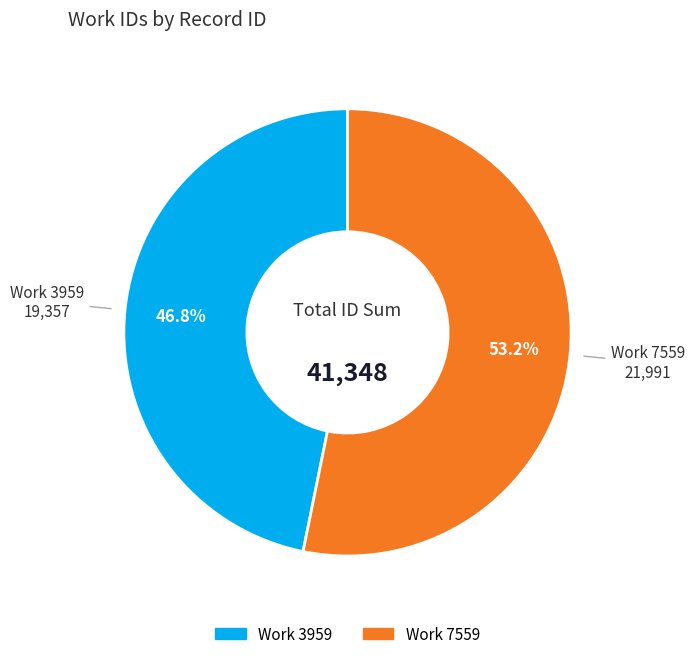

Does any single category account for the majority?

Yes